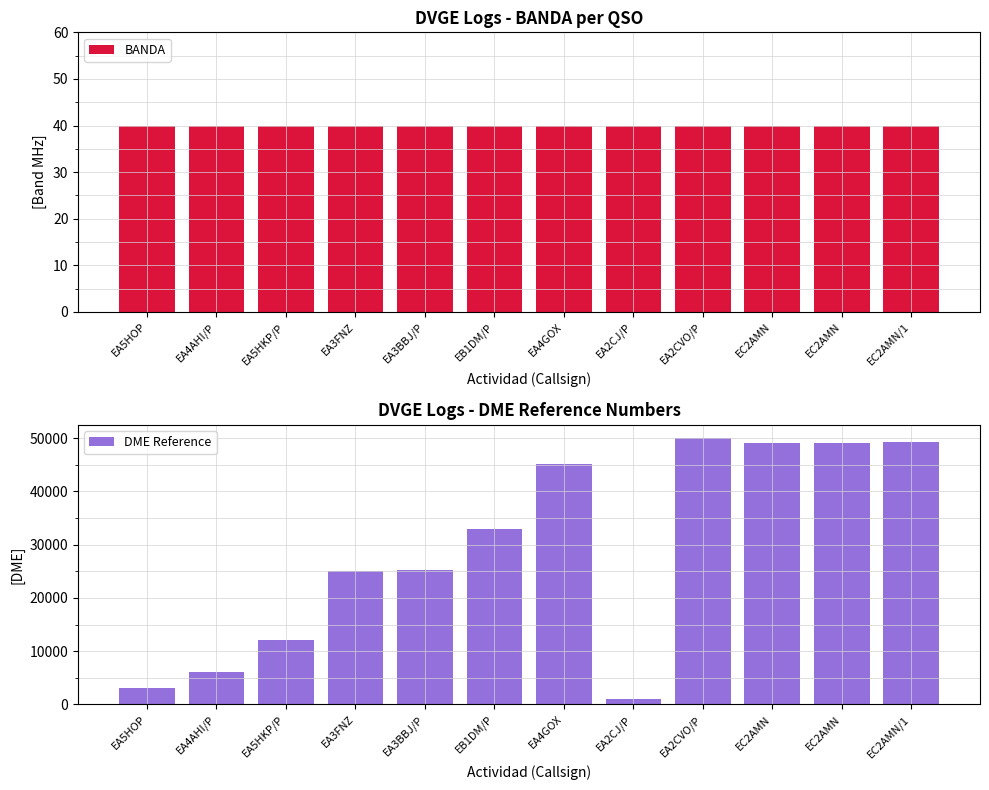

What is the sum of the DME Reference values at EA5HOP and EA3BBJ/P?

28250